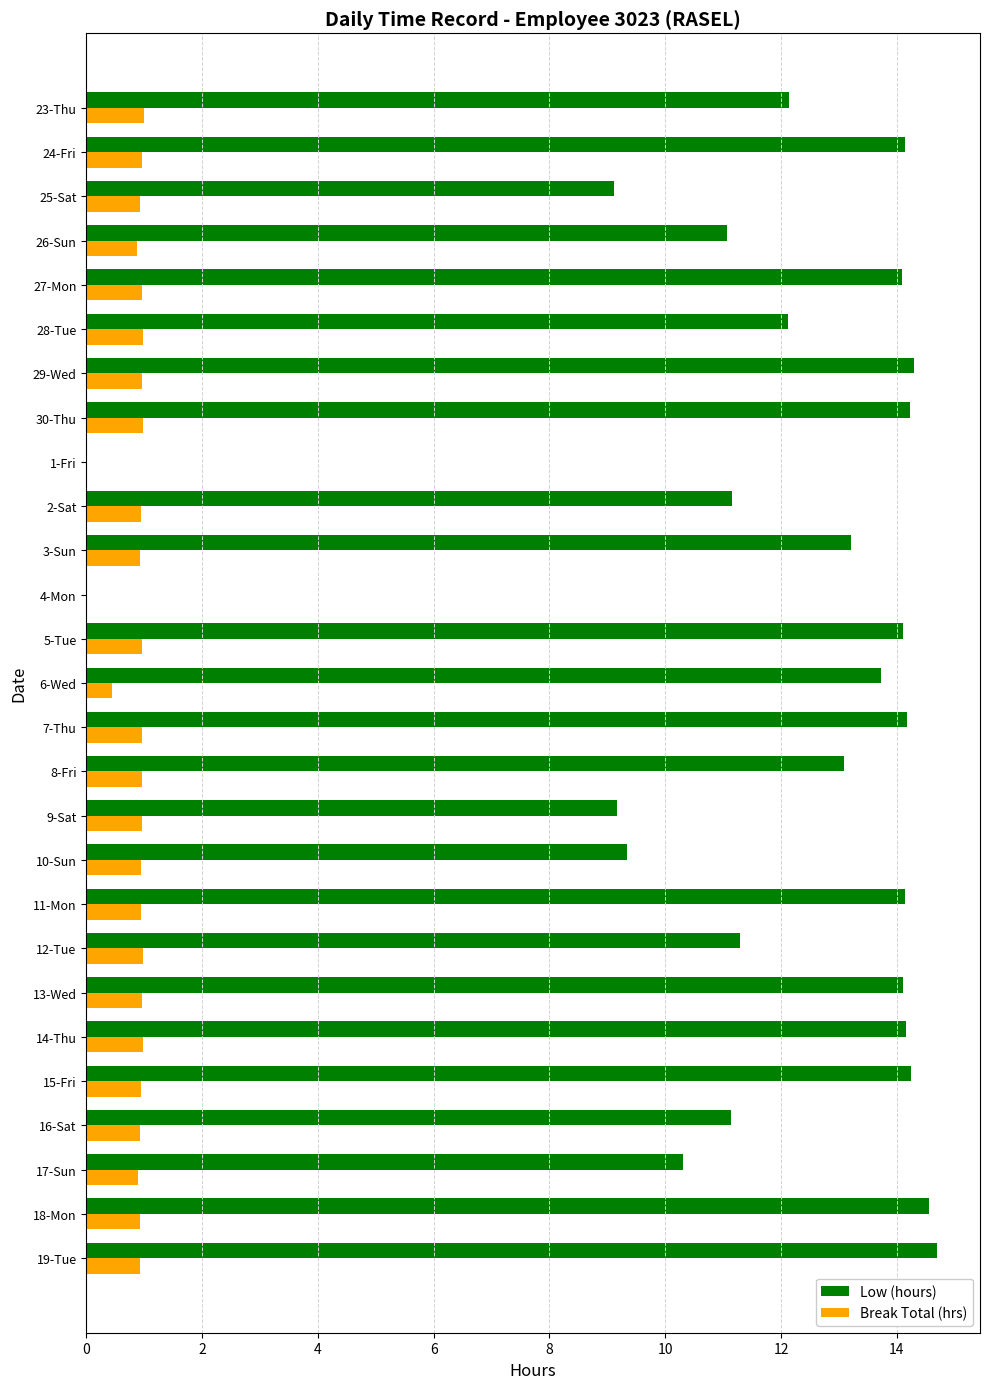

What is the sum of all Break Total (hrs) values?

23.3